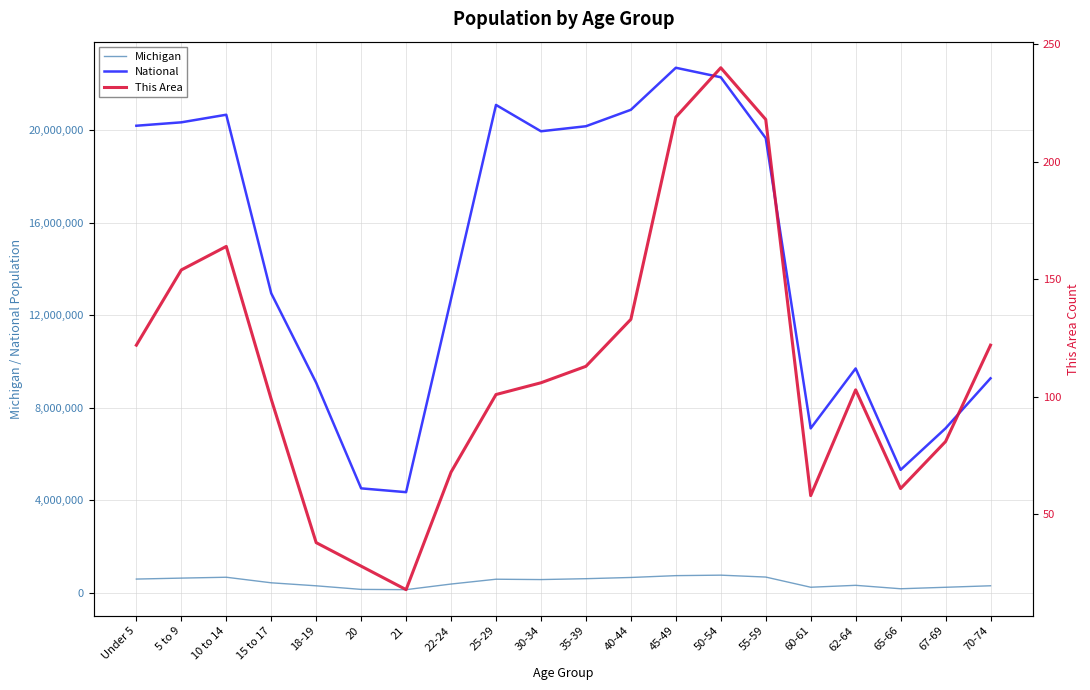

Is this an area chart (filled region under the line)?

No